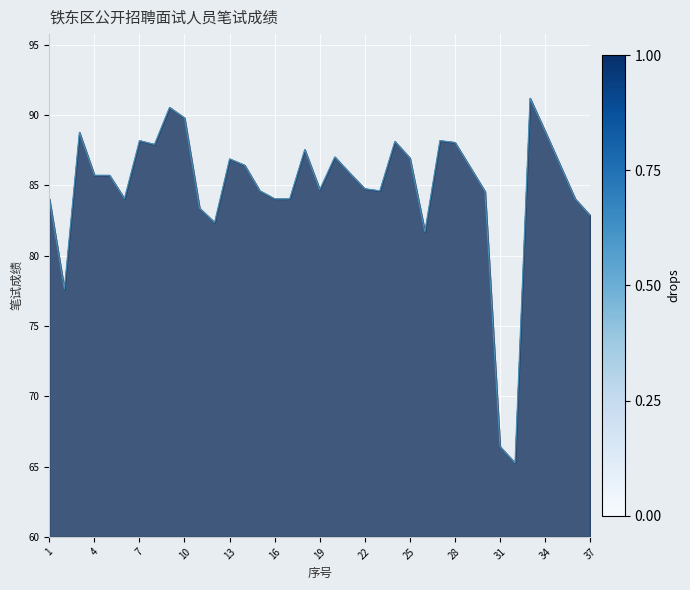

What is the sum of all values?

3137.1